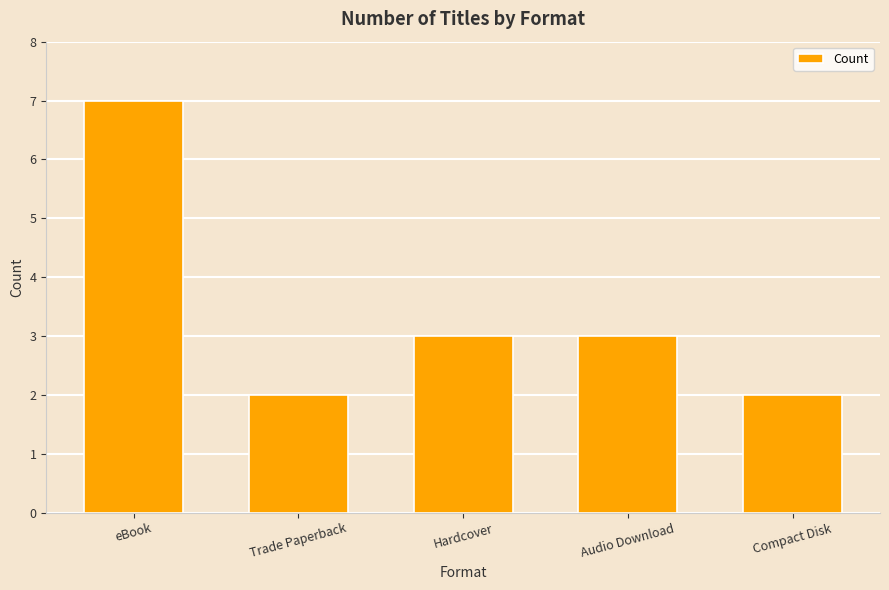

What position from the left is Audio Download?

4